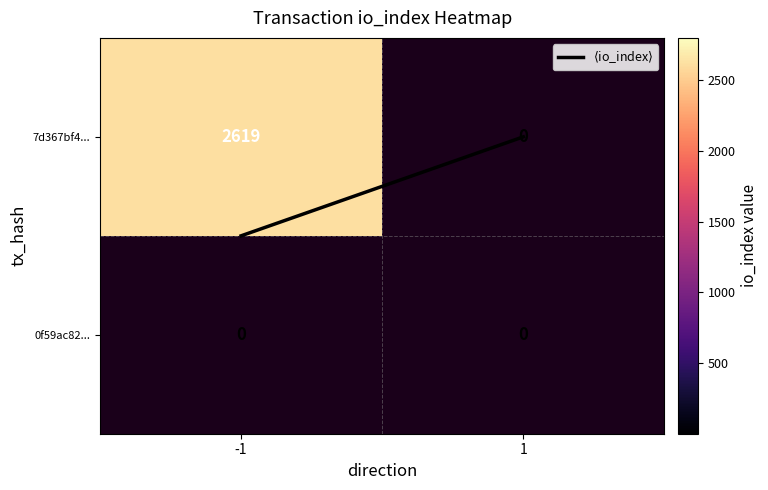

How many values in 7d367bf4... are above zero?

1